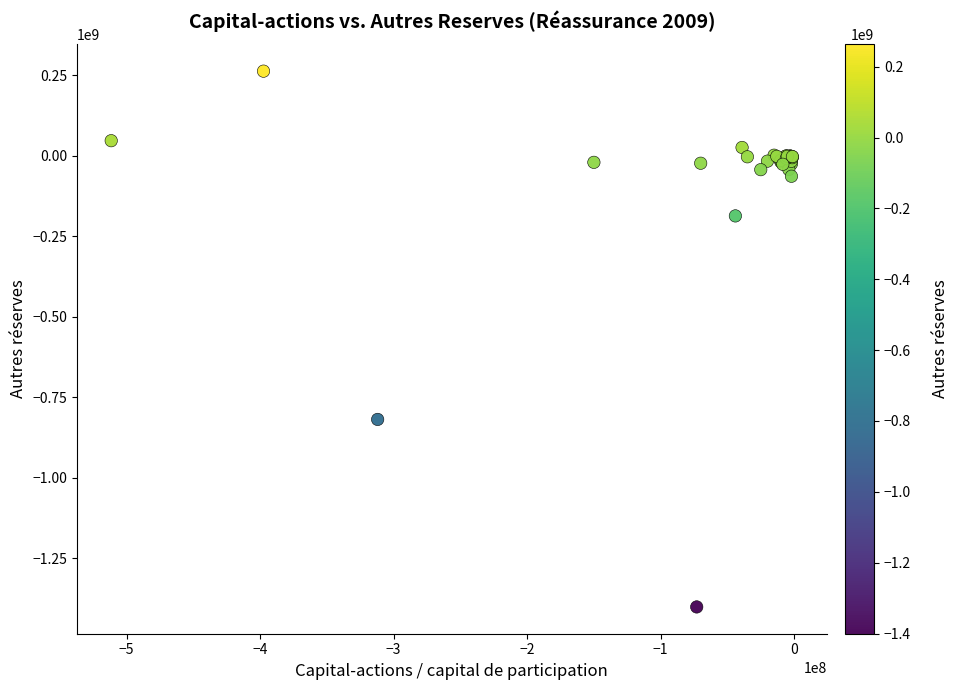

What Y value in the scatter plot is closest to -568674780?

-818296413